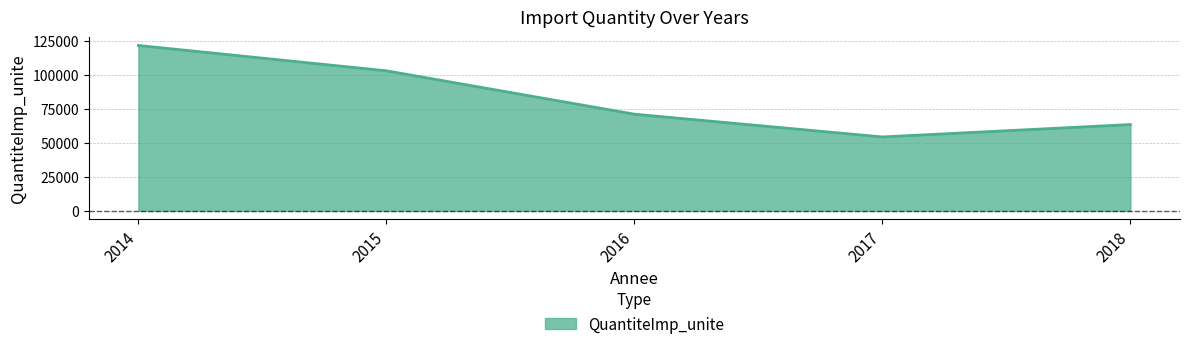

How many series are shown in this chart?

1